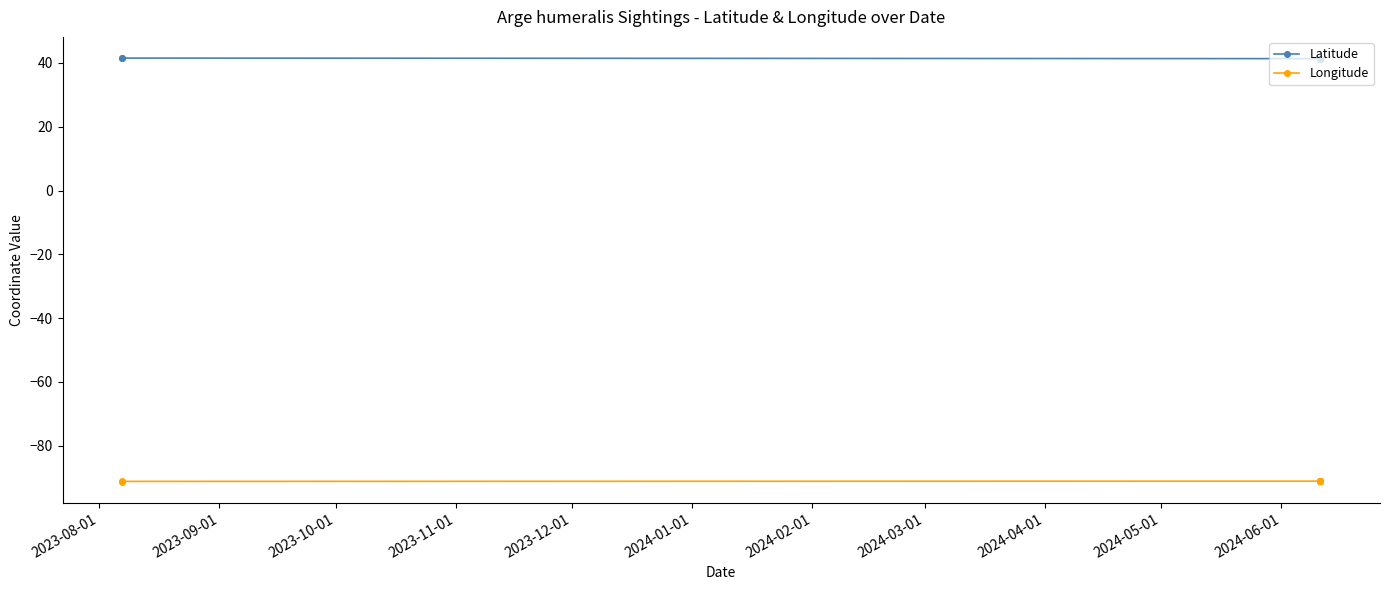

Between 2023-09-01 and 2023-10-01, which series saw the biggest shift?

Latitude